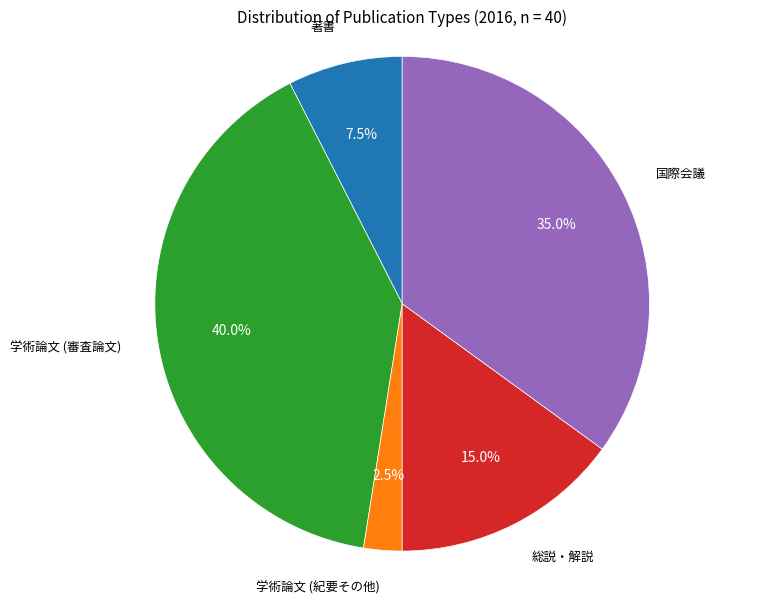

Which slice is the smallest?

学術論文 (紀要その他)